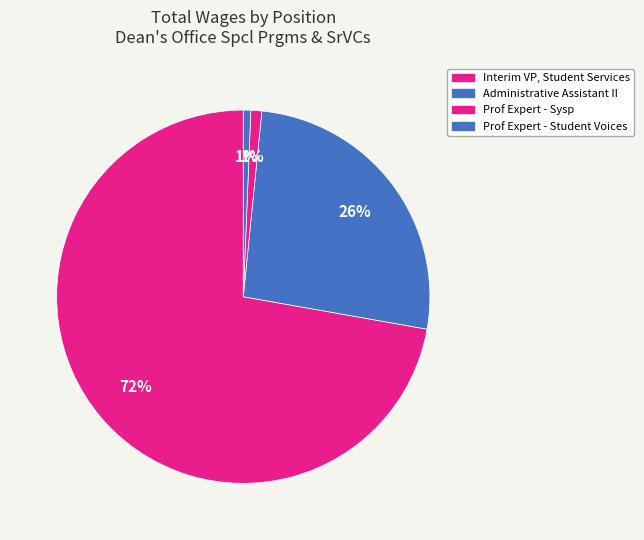

How many segments does this pie chart have?

4